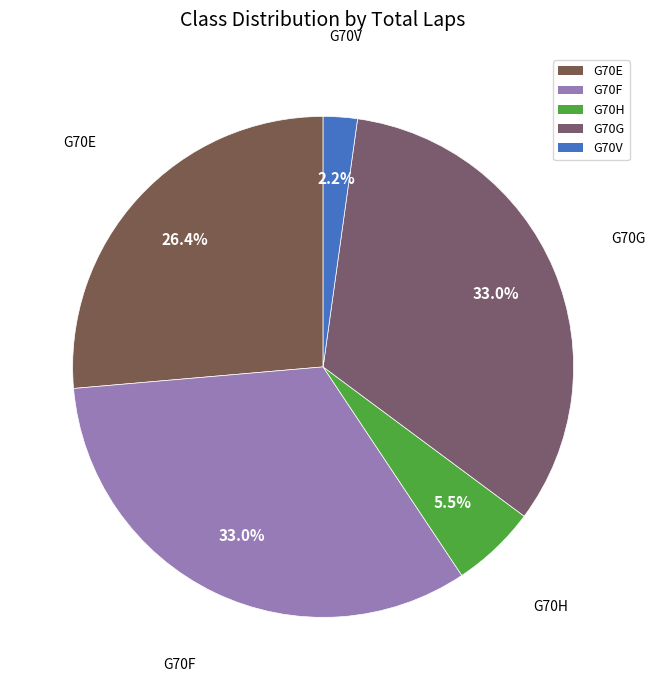

How many segments does this pie chart have?

5